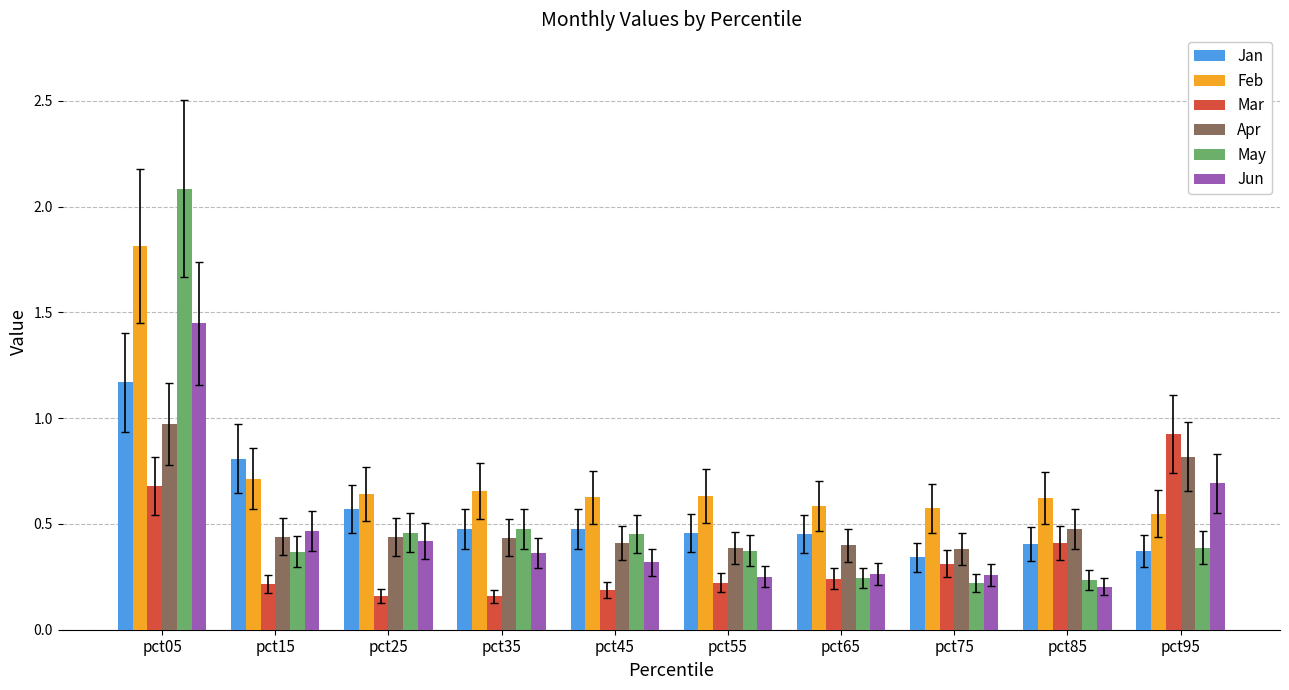

The value of Feb at pct55 is 1.0. True or false?

False